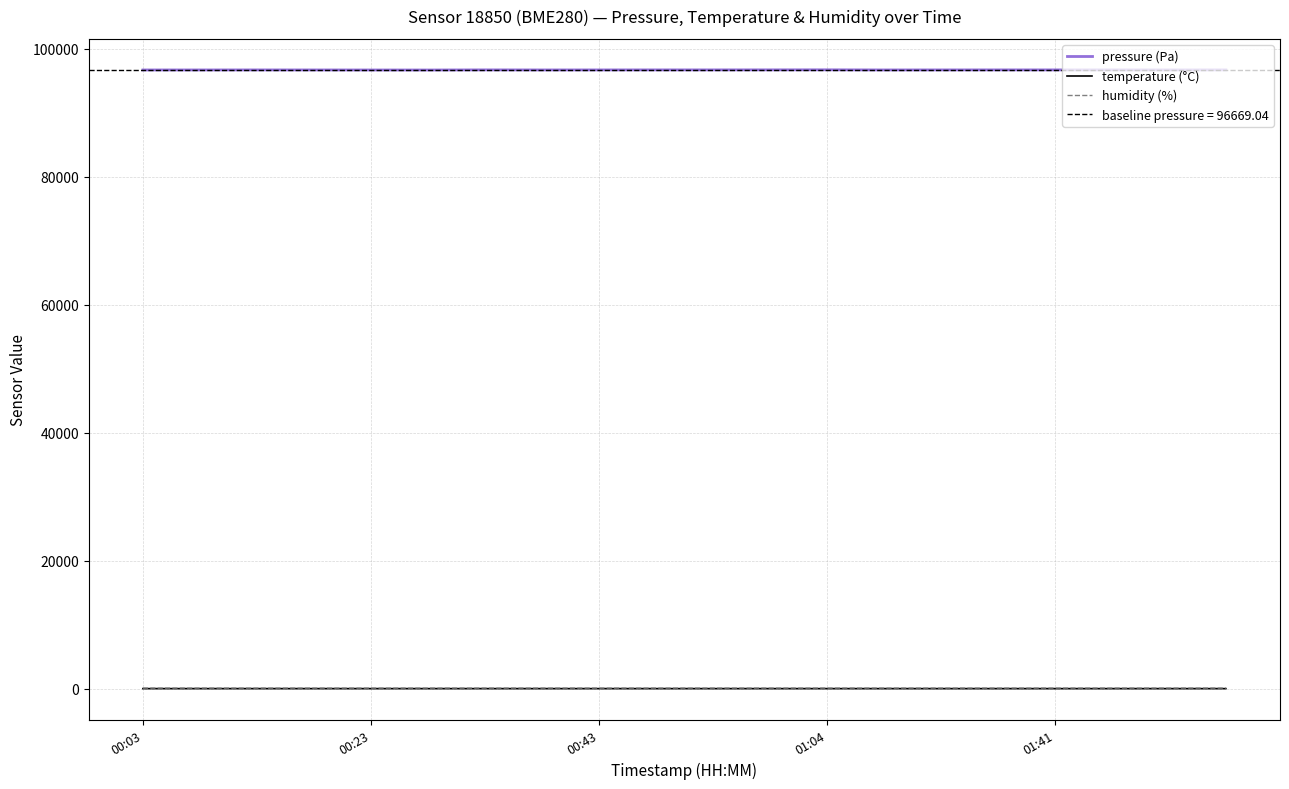

Which series changed the most between 7 and 11?

pressure (Pa)